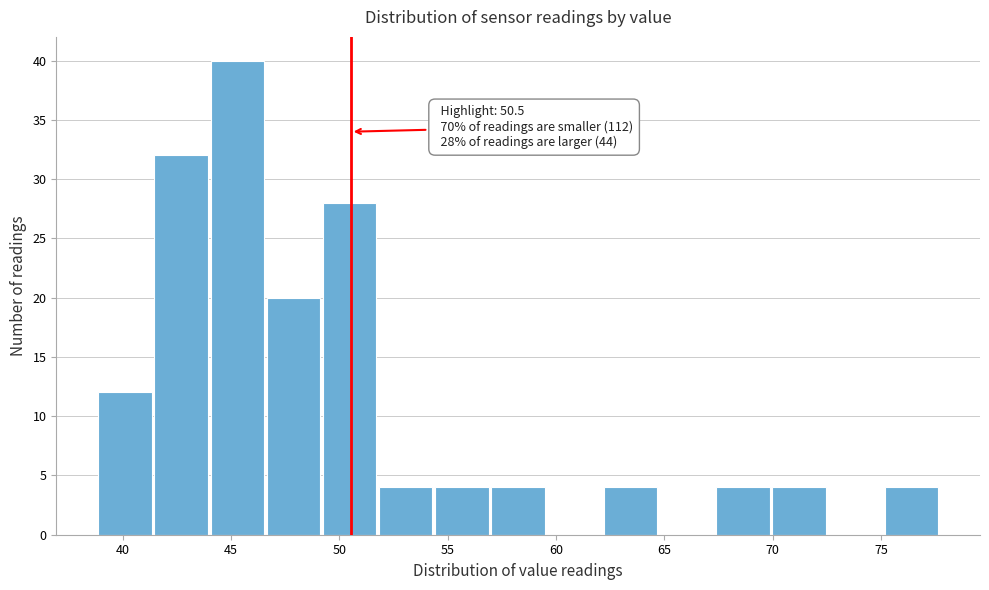

Over which range of the x-axis is the bar tallest?

44.0 to 46.5